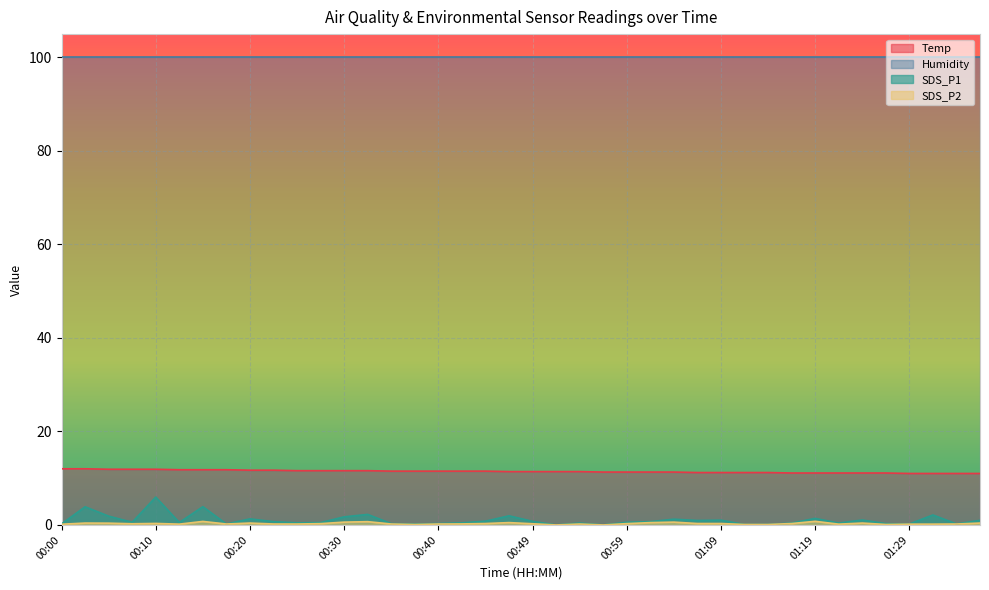

What is the sum of the Temp values at 00:37 and 00:44?

23.0